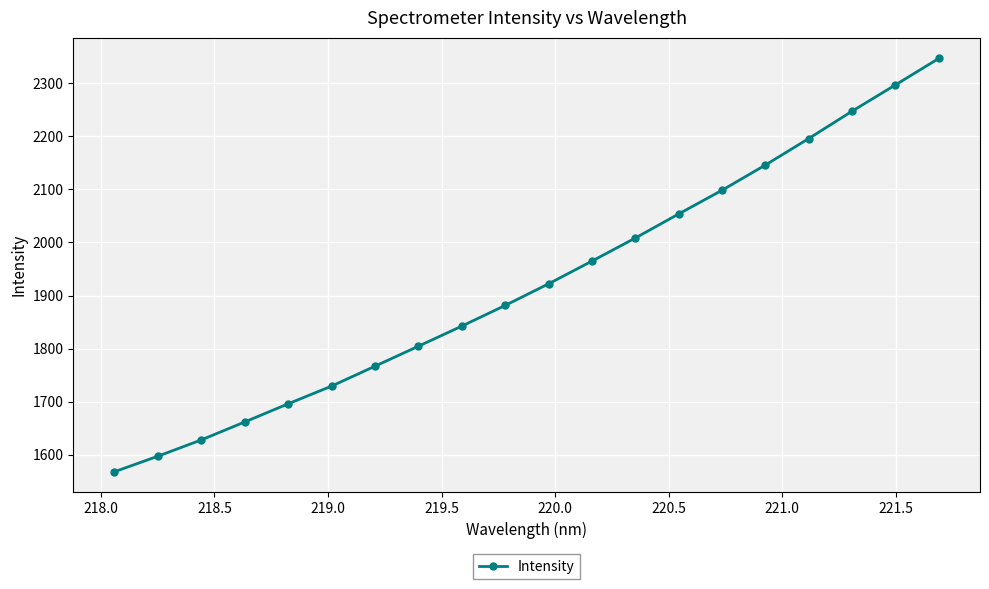

What is the average value?

1922.8